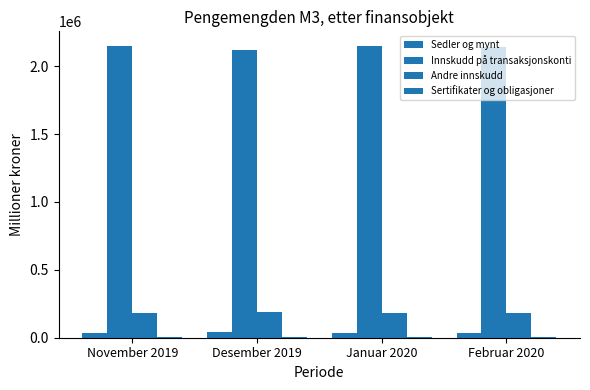

How many categories are shown in the chart?

4